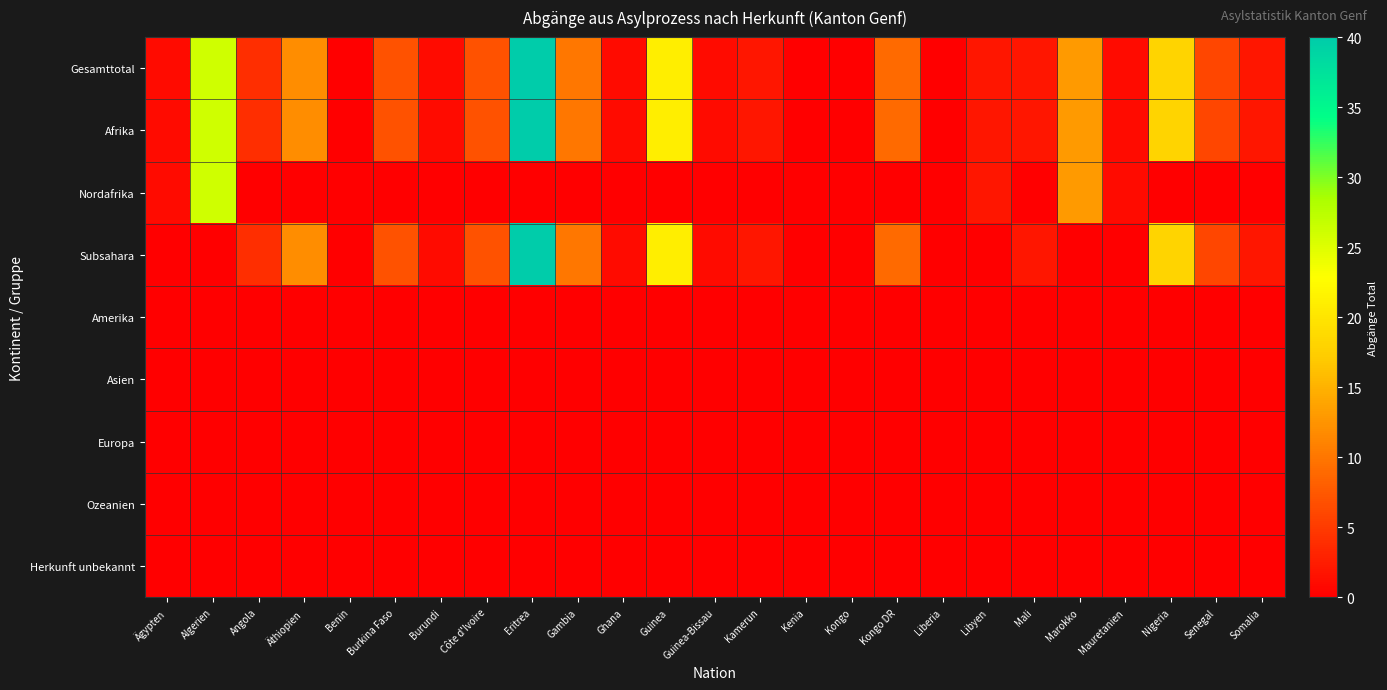

Reading left to right, list all the values displayed in this chart.

Gesamttotal: Ägypten=1	Algerien=26	Angola=4	Äthiopien=12	Benin=0	Burkina Faso=7	Burundi=1	Côte d'Ivoire=7	Eritrea=40	Gambia=10	Ghana=1	Guinea=21	Guinea-Bissau=1	Kamerun=2	Kenia=0	Kongo=0	Kongo DR=9	Liberia=0	Libyen=2	Mali=2	Marokko=13	Mauretanien=1	Nigeria=18	Senegal=6	Somalia=2
Afrika: Ägypten=1	Algerien=26	Angola=4	Äthiopien=12	Benin=0	Burkina Faso=7	Burundi=1	Côte d'Ivoire=7	Eritrea=40	Gambia=10	Ghana=1	Guinea=21	Guinea-Bissau=1	Kamerun=2	Kenia=0	Kongo=0	Kongo DR=9	Liberia=0	Libyen=2	Mali=2	Marokko=13	Mauretanien=1	Nigeria=18	Senegal=6	Somalia=2
Nordafrika: Ägypten=1	Algerien=26	Angola=0	Äthiopien=0	Benin=0	Burkina Faso=0	Burundi=0	Côte d'Ivoire=0	Eritrea=0	Gambia=0	Ghana=0	Guinea=0	Guinea-Bissau=0	Kamerun=0	Kenia=0	Kongo=0	Kongo DR=0	Liberia=0	Libyen=2	Mali=0	Marokko=13	Mauretanien=1	Nigeria=0	Senegal=0	Somalia=0
Subsahara: Ägypten=0	Algerien=0	Angola=4	Äthiopien=12	Benin=0	Burkina Faso=7	Burundi=1	Côte d'Ivoire=7	Eritrea=40	Gambia=10	Ghana=1	Guinea=21	Guinea-Bissau=1	Kamerun=2	Kenia=0	Kongo=0	Kongo DR=9	Liberia=0	Libyen=0	Mali=2	Marokko=0	Mauretanien=0	Nigeria=18	Senegal=6	Somalia=2
Amerika: Ägypten=0	Algerien=0	Angola=0	Äthiopien=0	Benin=0	Burkina Faso=0	Burundi=0	Côte d'Ivoire=0	Eritrea=0	Gambia=0	Ghana=0	Guinea=0	Guinea-Bissau=0	Kamerun=0	Kenia=0	Kongo=0	Kongo DR=0	Liberia=0	Libyen=0	Mali=0	Marokko=0	Mauretanien=0	Nigeria=0	Senegal=0	Somalia=0
Asien: Ägypten=0	Algerien=0	Angola=0	Äthiopien=0	Benin=0	Burkina Faso=0	Burundi=0	Côte d'Ivoire=0	Eritrea=0	Gambia=0	Ghana=0	Guinea=0	Guinea-Bissau=0	Kamerun=0	Kenia=0	Kongo=0	Kongo DR=0	Liberia=0	Libyen=0	Mali=0	Marokko=0	Mauretanien=0	Nigeria=0	Senegal=0	Somalia=0
Europa: Ägypten=0	Algerien=0	Angola=0	Äthiopien=0	Benin=0	Burkina Faso=0	Burundi=0	Côte d'Ivoire=0	Eritrea=0	Gambia=0	Ghana=0	Guinea=0	Guinea-Bissau=0	Kamerun=0	Kenia=0	Kongo=0	Kongo DR=0	Liberia=0	Libyen=0	Mali=0	Marokko=0	Mauretanien=0	Nigeria=0	Senegal=0	Somalia=0
Ozeanien: Ägypten=0	Algerien=0	Angola=0	Äthiopien=0	Benin=0	Burkina Faso=0	Burundi=0	Côte d'Ivoire=0	Eritrea=0	Gambia=0	Ghana=0	Guinea=0	Guinea-Bissau=0	Kamerun=0	Kenia=0	Kongo=0	Kongo DR=0	Liberia=0	Libyen=0	Mali=0	Marokko=0	Mauretanien=0	Nigeria=0	Senegal=0	Somalia=0
Herkunft unbekannt: Ägypten=0	Algerien=0	Angola=0	Äthiopien=0	Benin=0	Burkina Faso=0	Burundi=0	Côte d'Ivoire=0	Eritrea=0	Gambia=0	Ghana=0	Guinea=0	Guinea-Bissau=0	Kamerun=0	Kenia=0	Kongo=0	Kongo DR=0	Liberia=0	Libyen=0	Mali=0	Marokko=0	Mauretanien=0	Nigeria=0	Senegal=0	Somalia=0